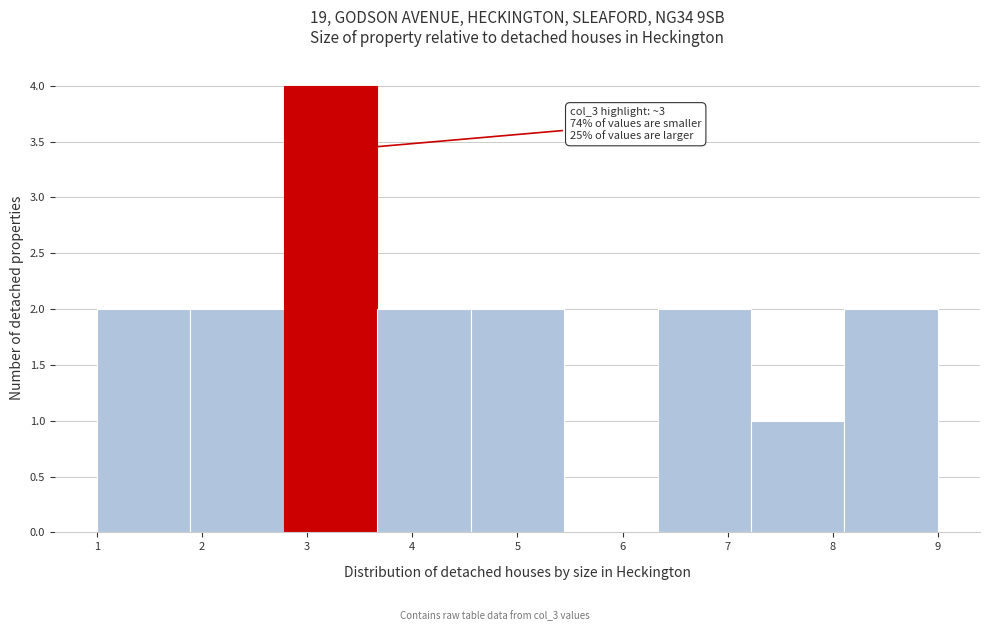

Over which range of the x-axis is the bar tallest?

2.8 to 3.7